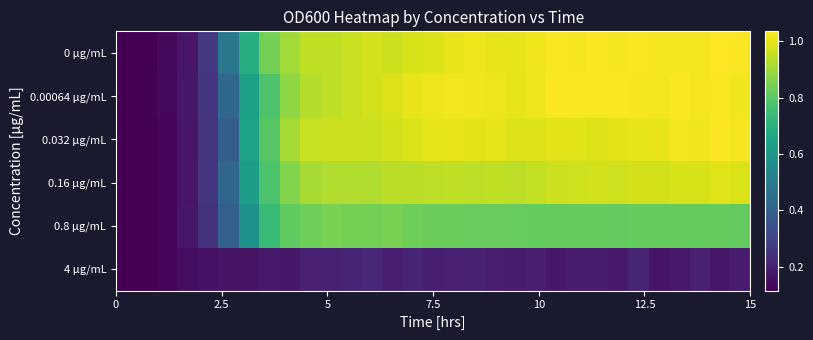

Reading right to left, extract all data points from this chart.

0 μg/mL: 1.0	1.0	1.0	1.0	1.0	1.0	1.0	1.0	1.0	1.0	1.0	1.0	1.0	1.0	1.0	1.0	1.0	1.0	1.0	1.0	0.9	0.9	0.9	0.8	0.7	0.5	0.3	0.2	0.1	0.1	0.1
0.00064 μg/mL: 1.0	1.0	1.0	1.0	1.0	1.0	1.0	1.0	1.0	1.0	1.0	1.0	1.0	1.0	1.0	1.0	1.0	1.0	1.0	1.0	0.9	0.9	0.9	0.8	0.6	0.4	0.3	0.2	0.1	0.1	0.1
0.032 μg/mL: 1.0	1.0	1.0	1.0	1.0	1.0	1.0	1.0	1.0	1.0	1.0	1.0	1.0	1.0	1.0	1.0	1.0	1.0	1.0	1.0	1.0	1.0	0.9	0.8	0.6	0.4	0.3	0.2	0.1	0.1	0.1
0.16 μg/mL: 1.0	1.0	1.0	1.0	1.0	1.0	1.0	1.0	1.0	1.0	0.9	0.9	0.9	0.9	0.9	0.9	0.9	0.9	0.9	0.9	0.9	0.9	0.9	0.8	0.6	0.4	0.3	0.2	0.1	0.1	0.1
0.8 μg/mL: 0.8	0.8	0.8	0.8	0.8	0.8	0.8	0.8	0.8	0.8	0.8	0.8	0.8	0.8	0.8	0.8	0.8	0.8	0.8	0.8	0.9	0.8	0.8	0.7	0.6	0.4	0.2	0.2	0.1	0.1	0.1
4 μg/mL: 0.2	0.2	0.2	0.2	0.2	0.2	0.2	0.2	0.2	0.2	0.2	0.2	0.2	0.2	0.2	0.2	0.2	0.2	0.2	0.2	0.2	0.2	0.2	0.2	0.2	0.2	0.2	0.1	0.1	0.1	0.1